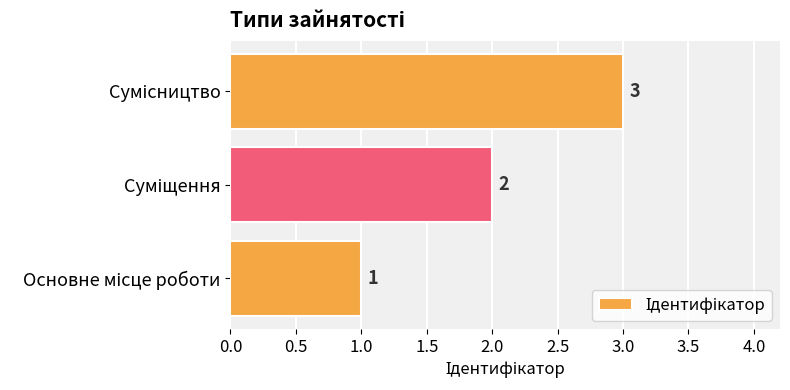

What is the maximum value shown in the chart?

3